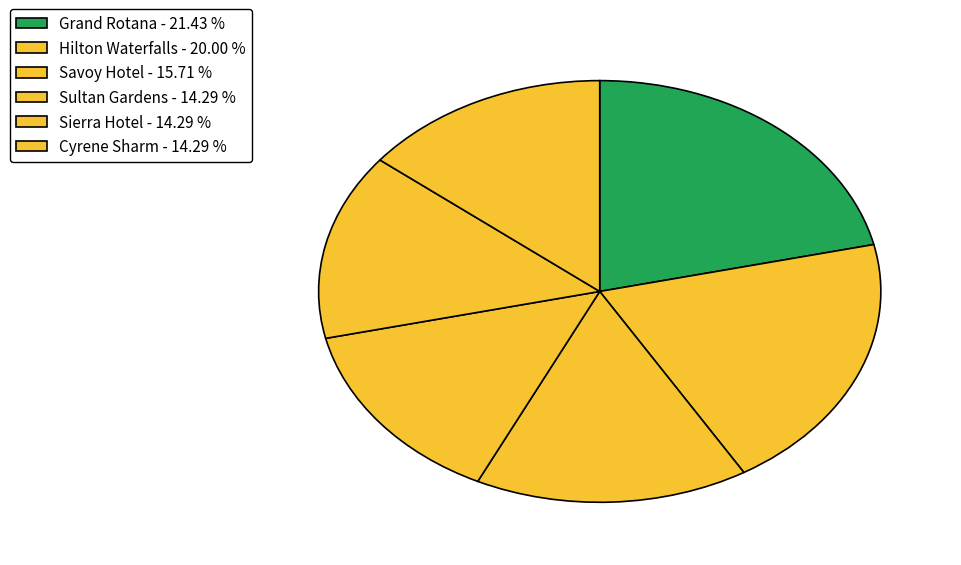

Count the number of slices in the pie.

6